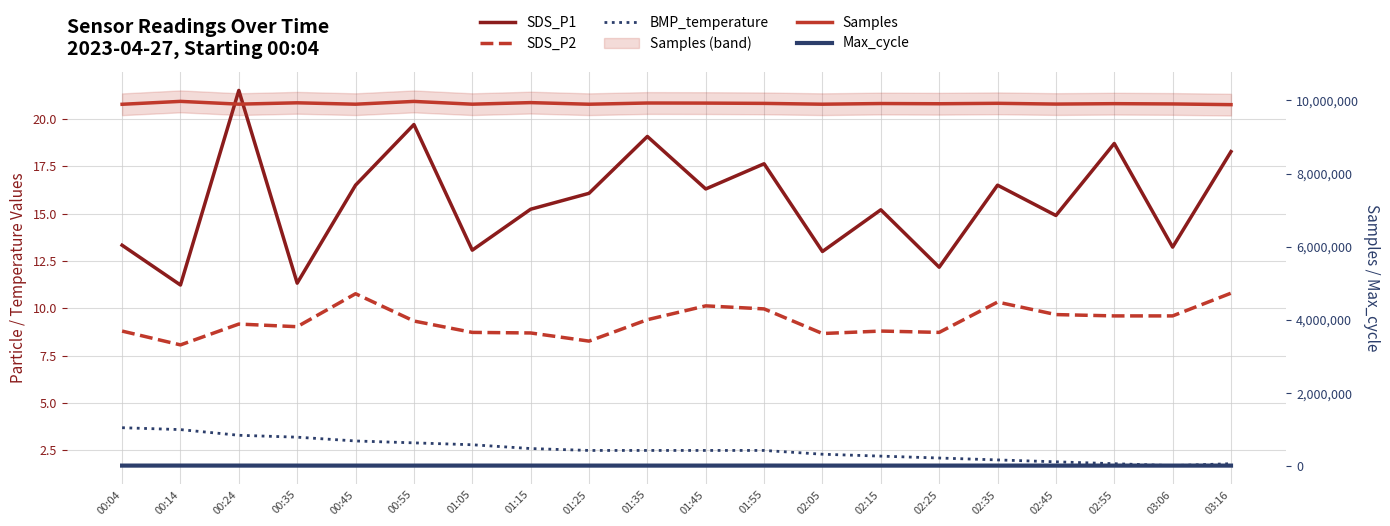

Is it true that Max_cycle equals 20862.0 at 01:55?

True